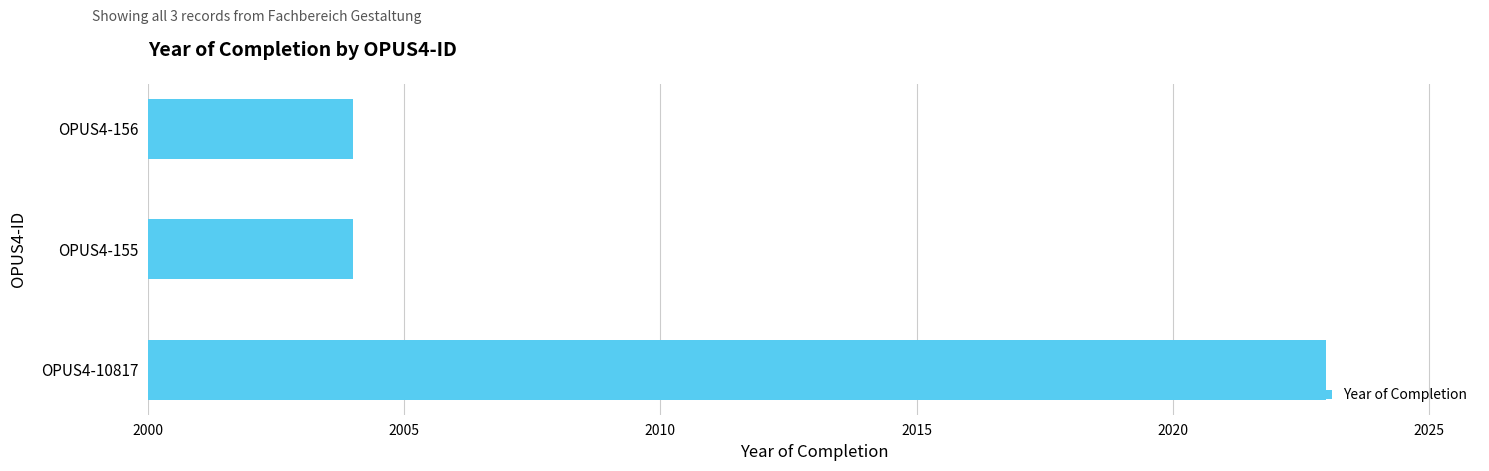

Reading top to bottom, what are all the values shown in this chart?

OPUS4-156=2004	OPUS4-155=2004	OPUS4-10817=2023